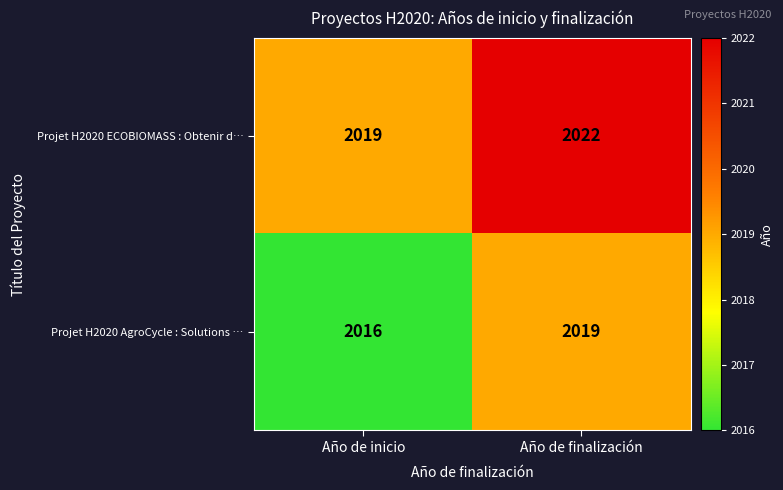

What value does the Projet H2020 AgroCycle : Solutions … series have at Año de inicio?

2016